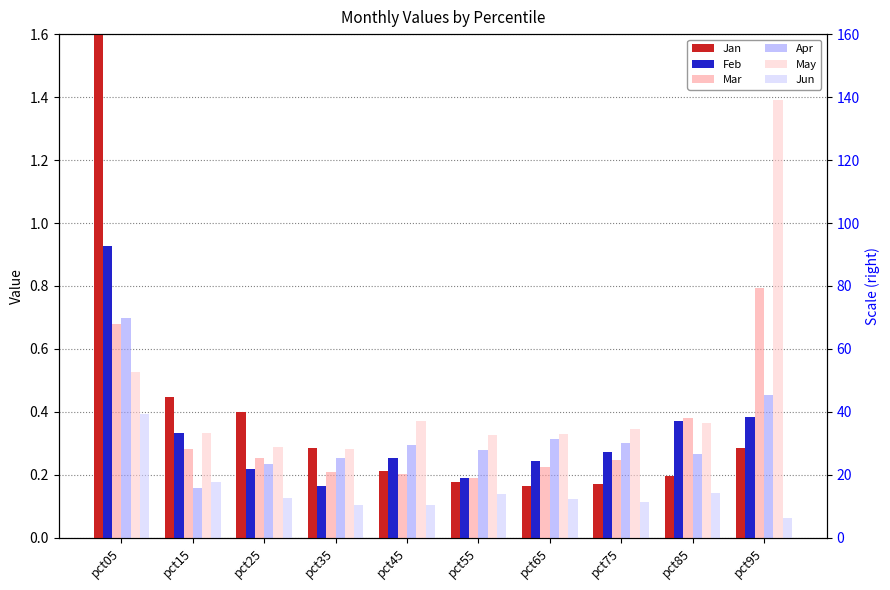

Rank the categories by Feb value from lowest to highest.

pct35, pct55, pct25, pct65, pct45, pct75, pct15, pct85, pct95, pct05